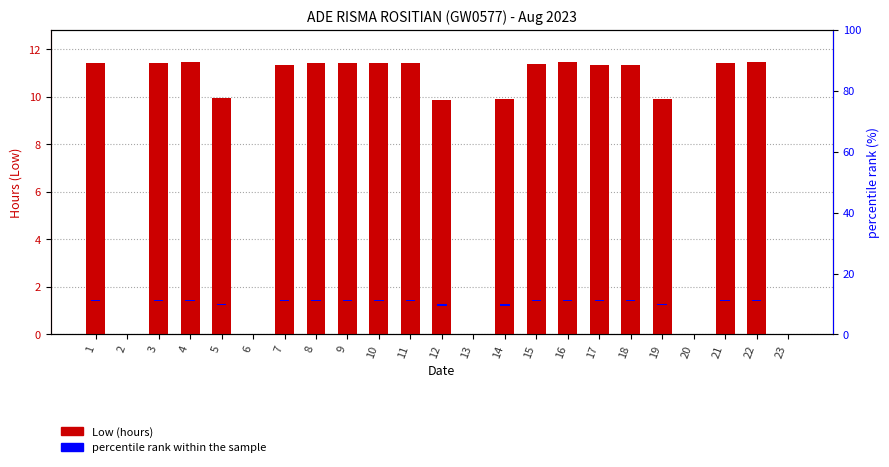

What is the approximate value of percentile rank within the sample at 3?

0.4